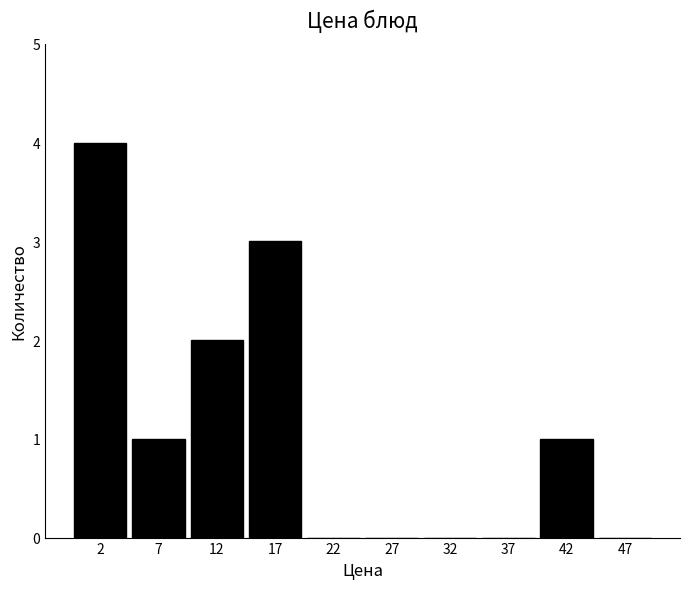

Reading left to right, transcribe this chart: for each bar, give the range it covers on the x-axis and its height. The values are not printed on the chart, so give them approximately, as read against the axis.

0 to 5: 4
5 to 10: 1
10 to 15: 2
15 to 20: 3
20 to 25: 0
25 to 30: 0
30 to 35: 0
35 to 40: 0
40 to 45: 1
45 to 50: 0